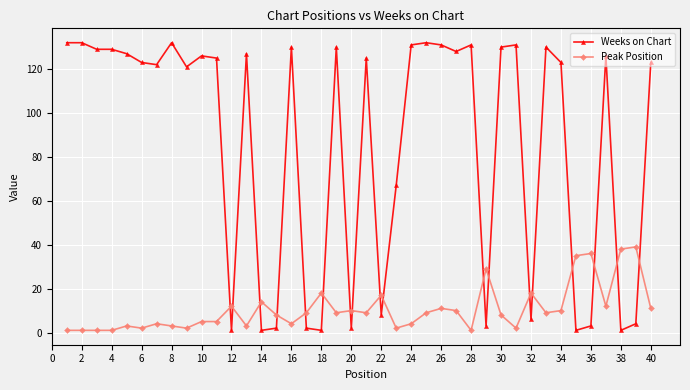

List the series in order of their peak value, lowest first.

Peak Position, Weeks on Chart